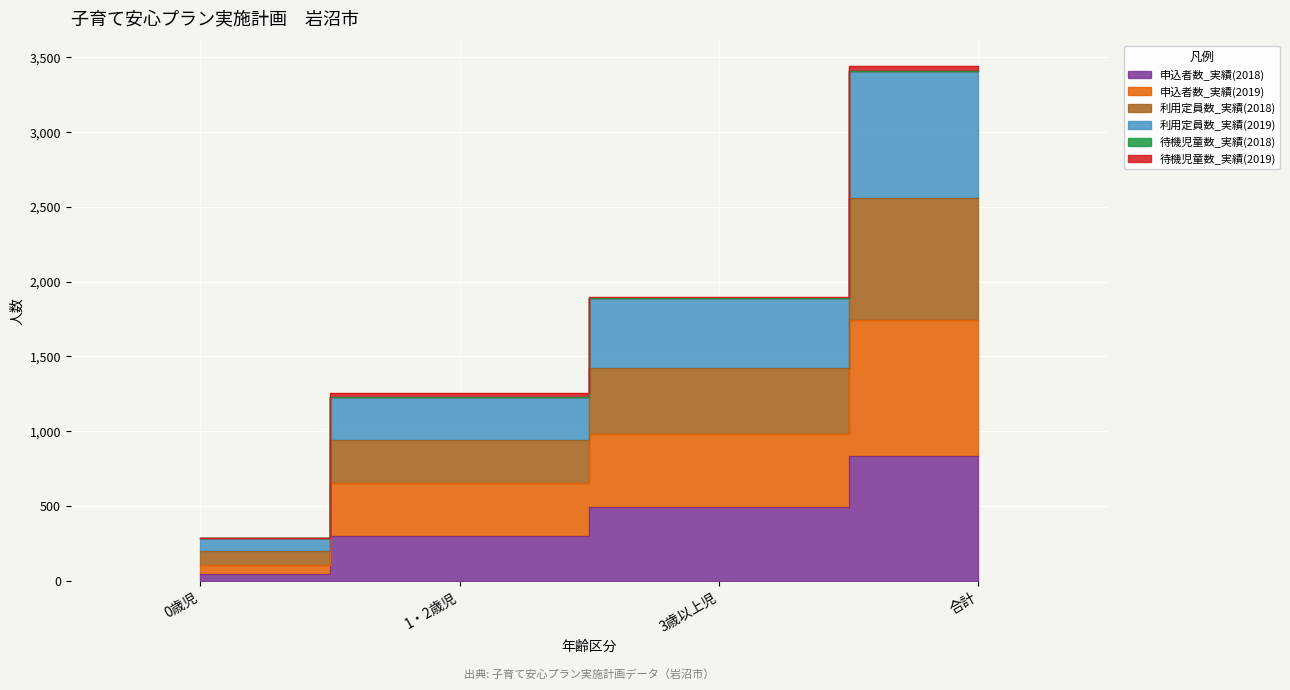

What is the label of the 2nd point from the left?

1・2歳児